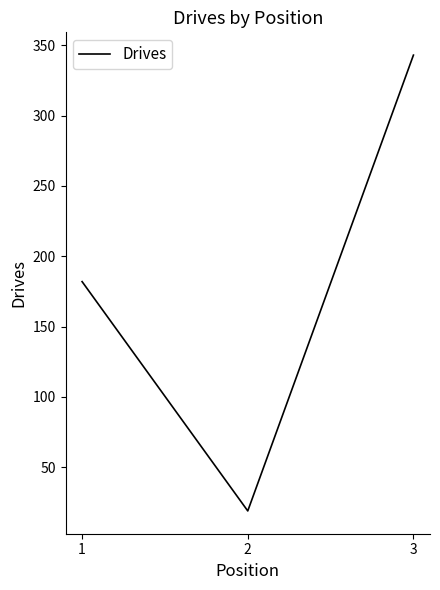

Reading left to right, transcribe all the data shown in this chart.

182	19	343